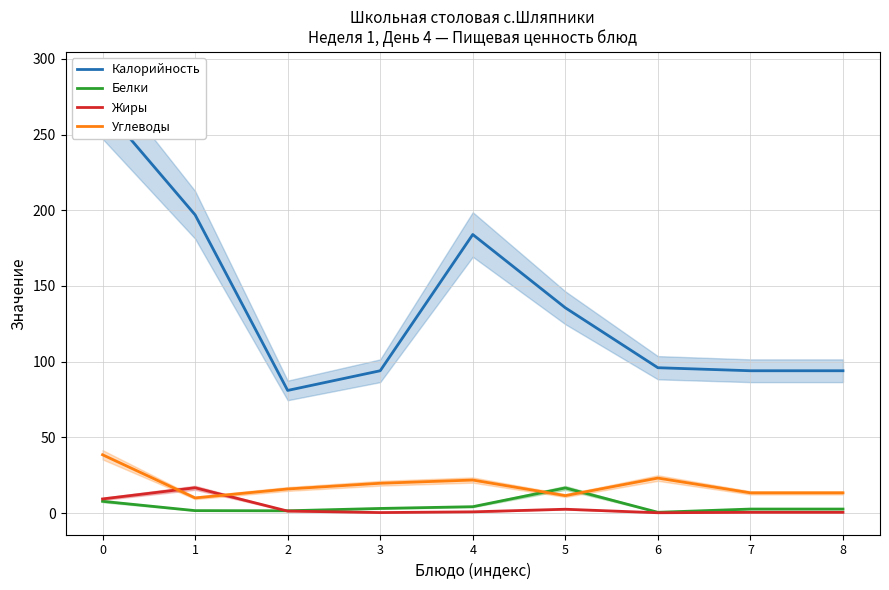

How many times do Белки and Углеводы cross each other?

2